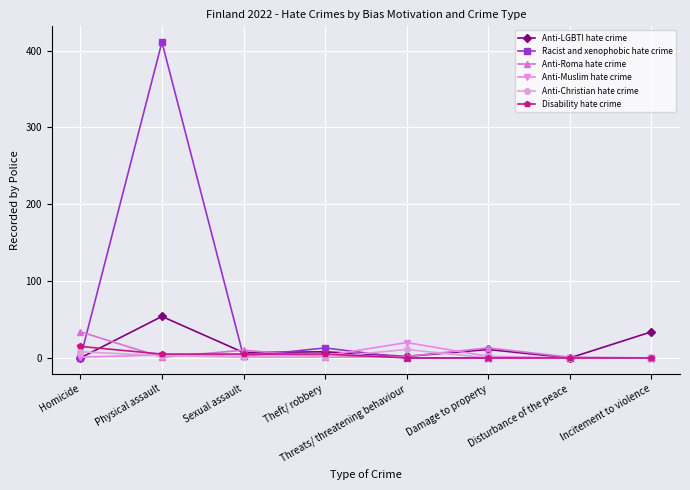

What is the difference between the Anti-LGBTI hate crime values at Damage to property and Homicide?

11